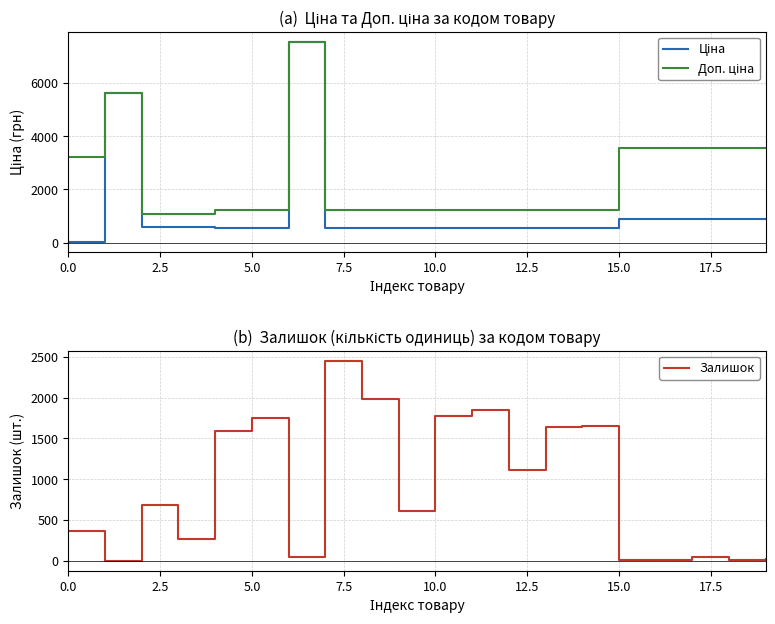

Rank the series at 14 from highest to lowest value.

Залишок, Доп. ціна, Ціна